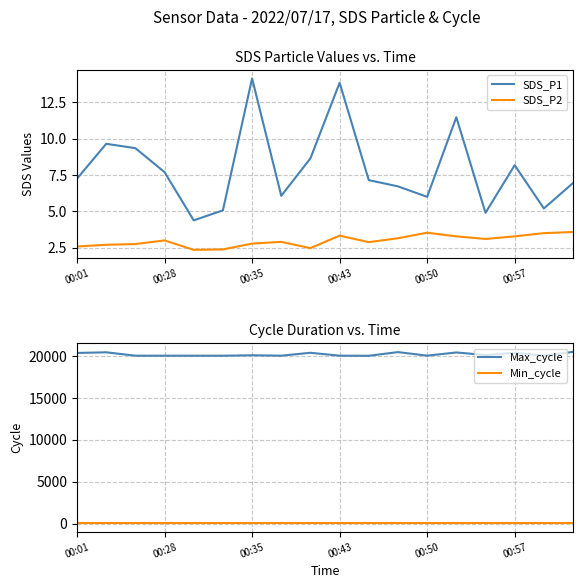

Which series has the largest range (max minus min)?

Max_cycle